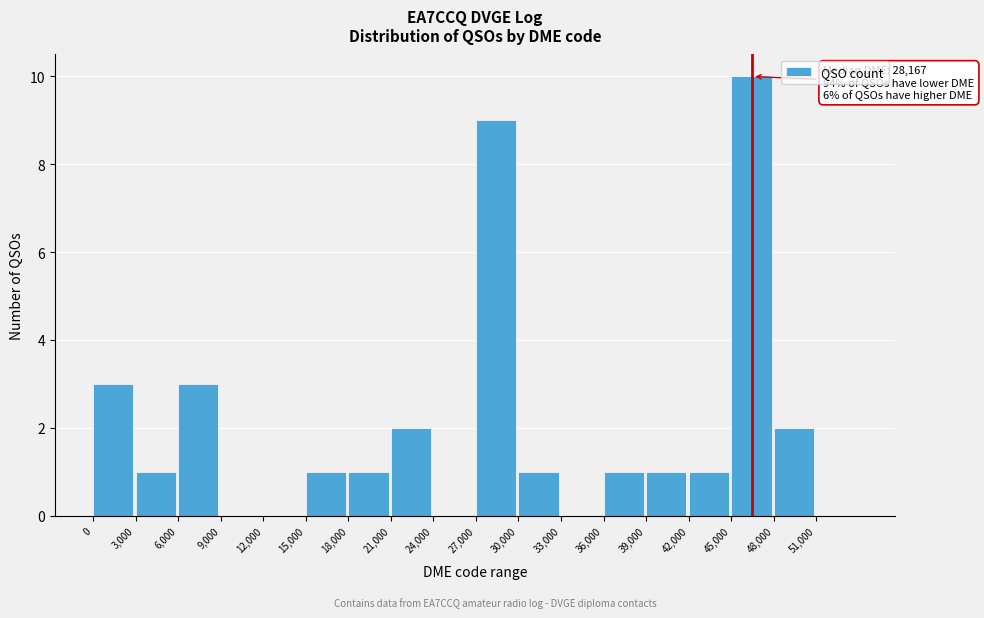

Which range on the x-axis has the tallest bar?

45000 to 48000